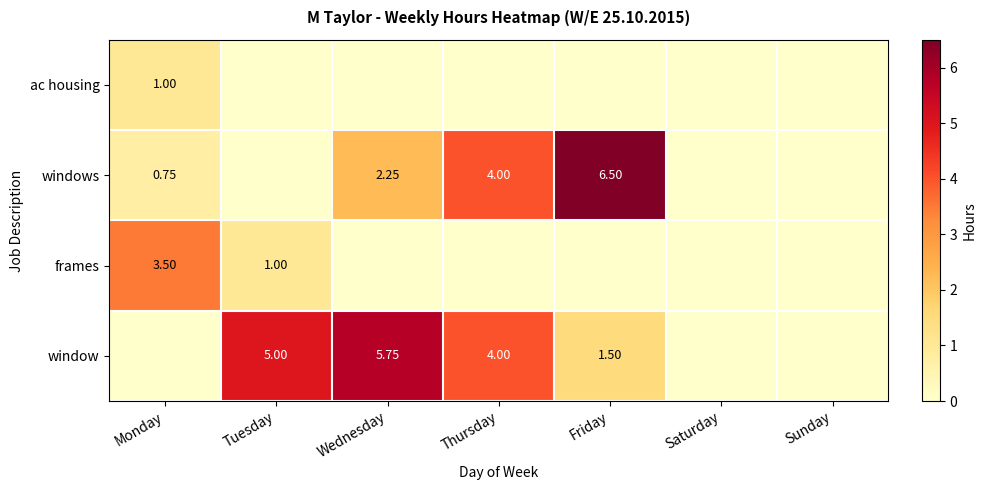

The windows series shows 1.2 at Monday. True or false?

False